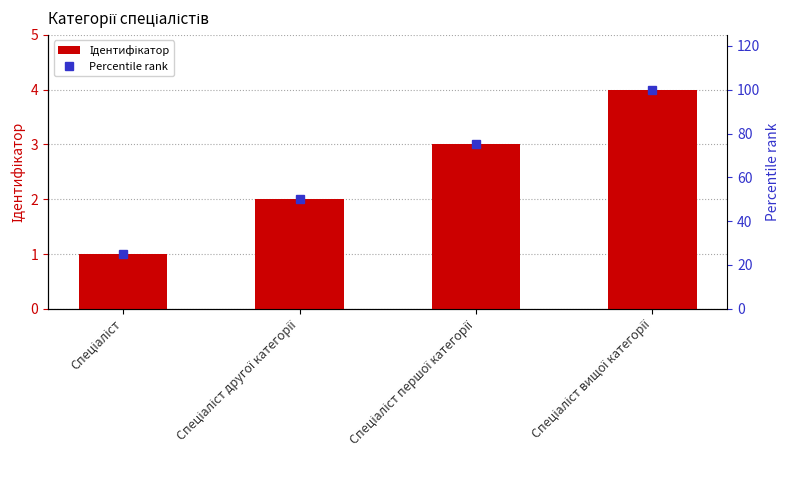

Count the Ідентифікатор values in the range 2 to 4.

3